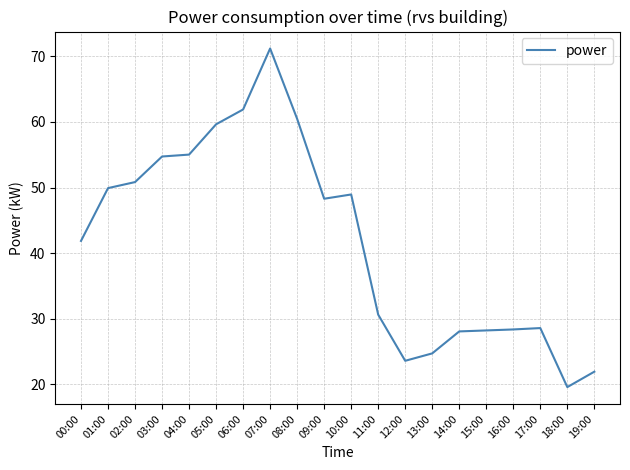

Does the chart have visible grid lines?

Yes